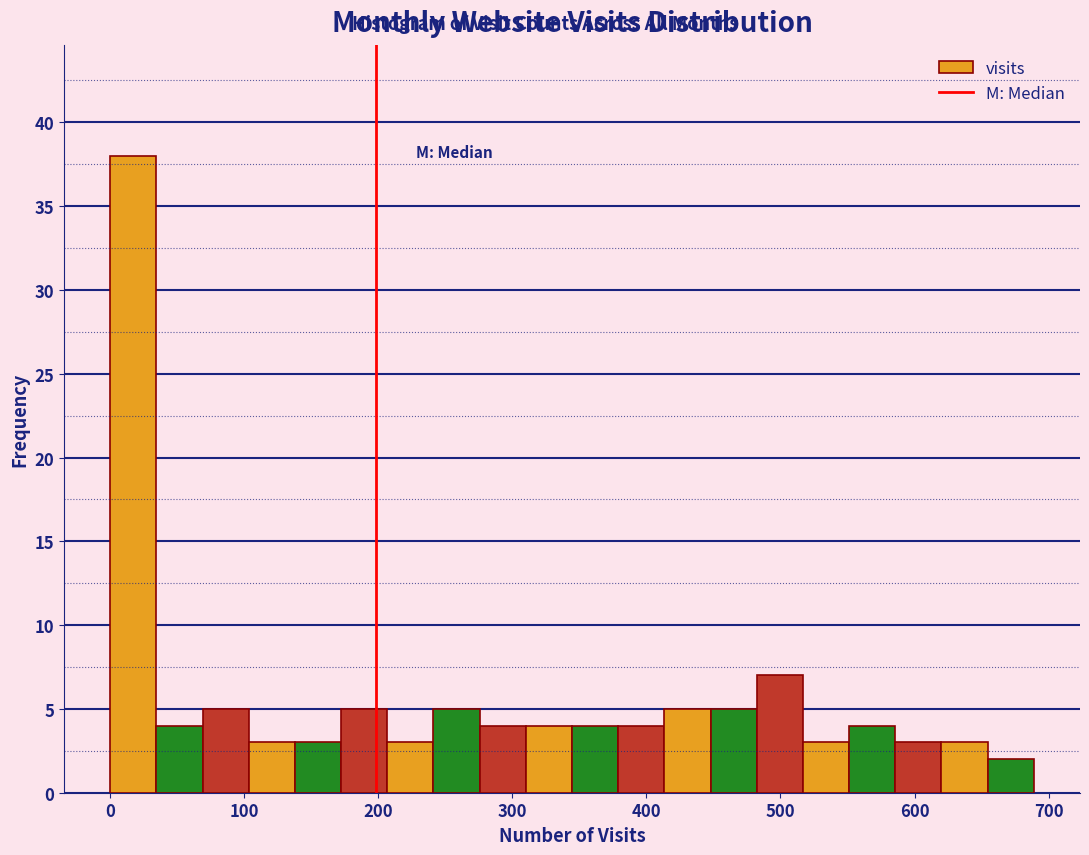

Around what value on the x-axis is the tallest bar? Give the approximate position of its centre, as read against the axis.

20